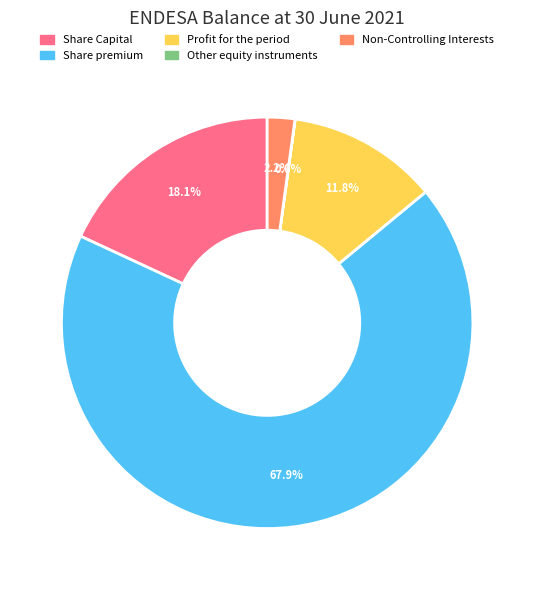

What is the largest slice in the pie chart?

Share premium